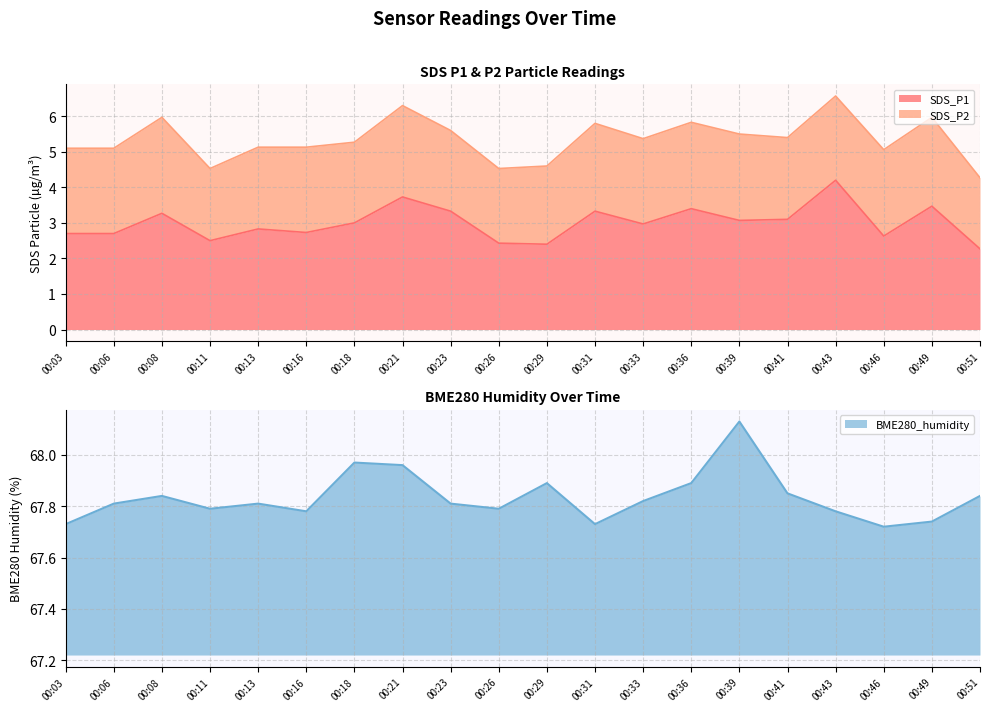

Is it true that SDS_P1 equals 5.1 at 00:41?

False